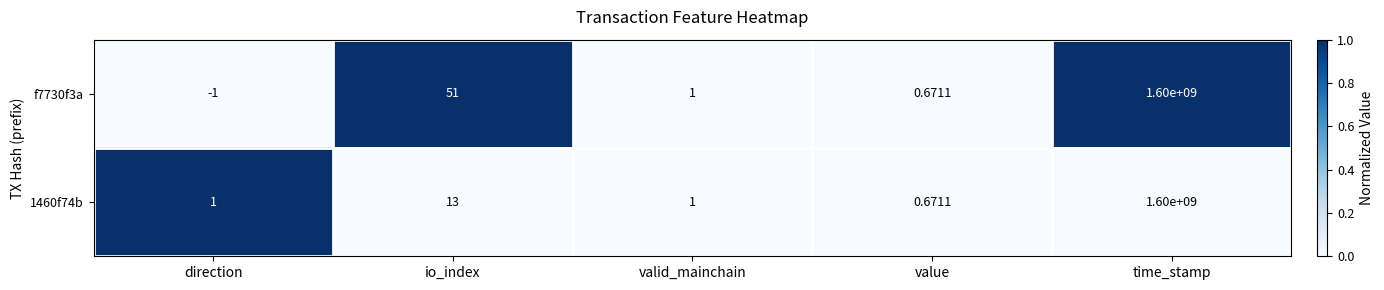

At which label does f7730f3a reach its minimum?

direction